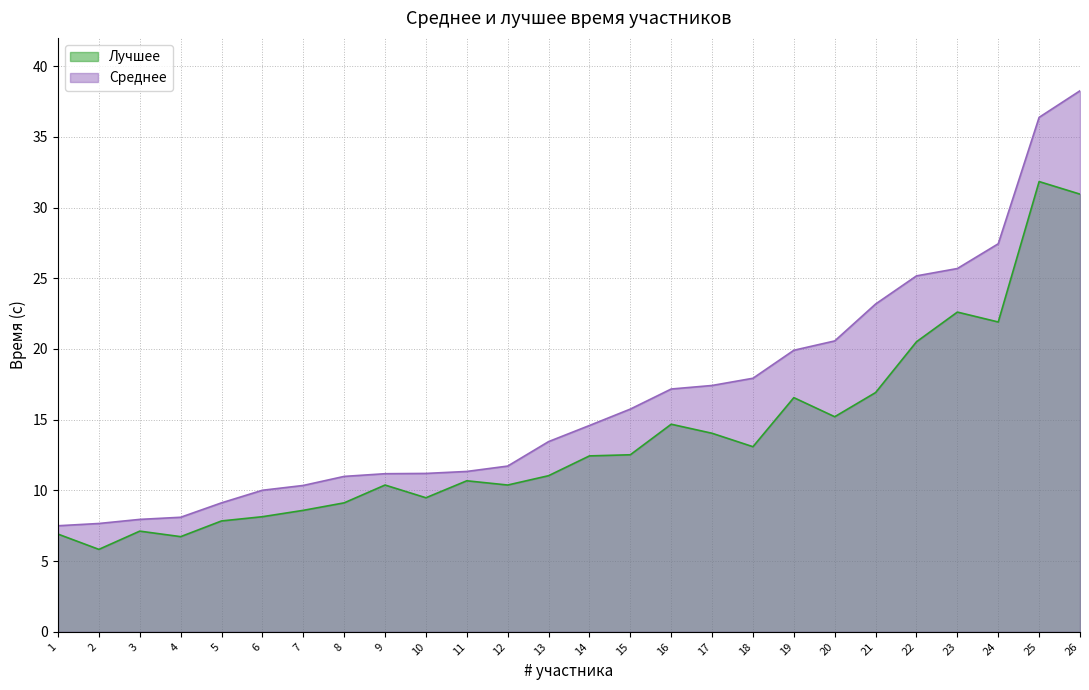

What is the difference between the Лучшее values at 24 and 25?

9.9